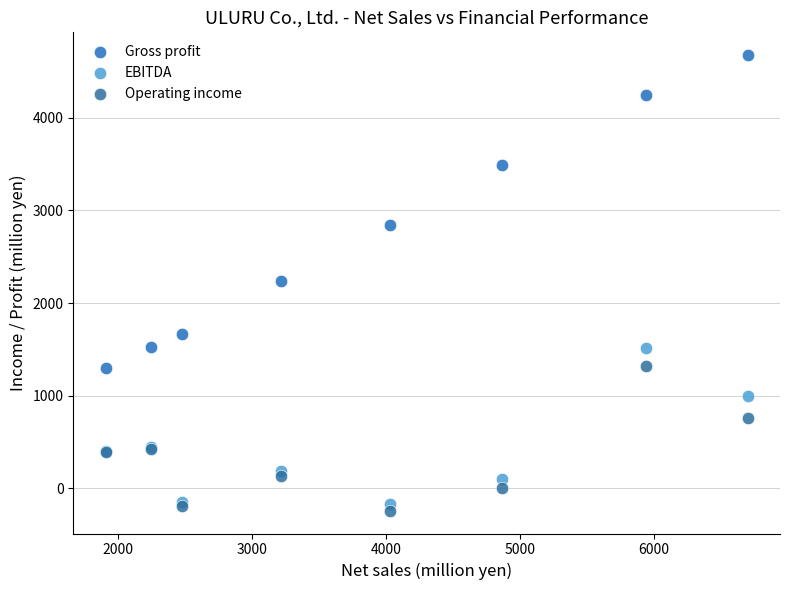

Which series has the largest Y range (max minus min)?

Gross profit